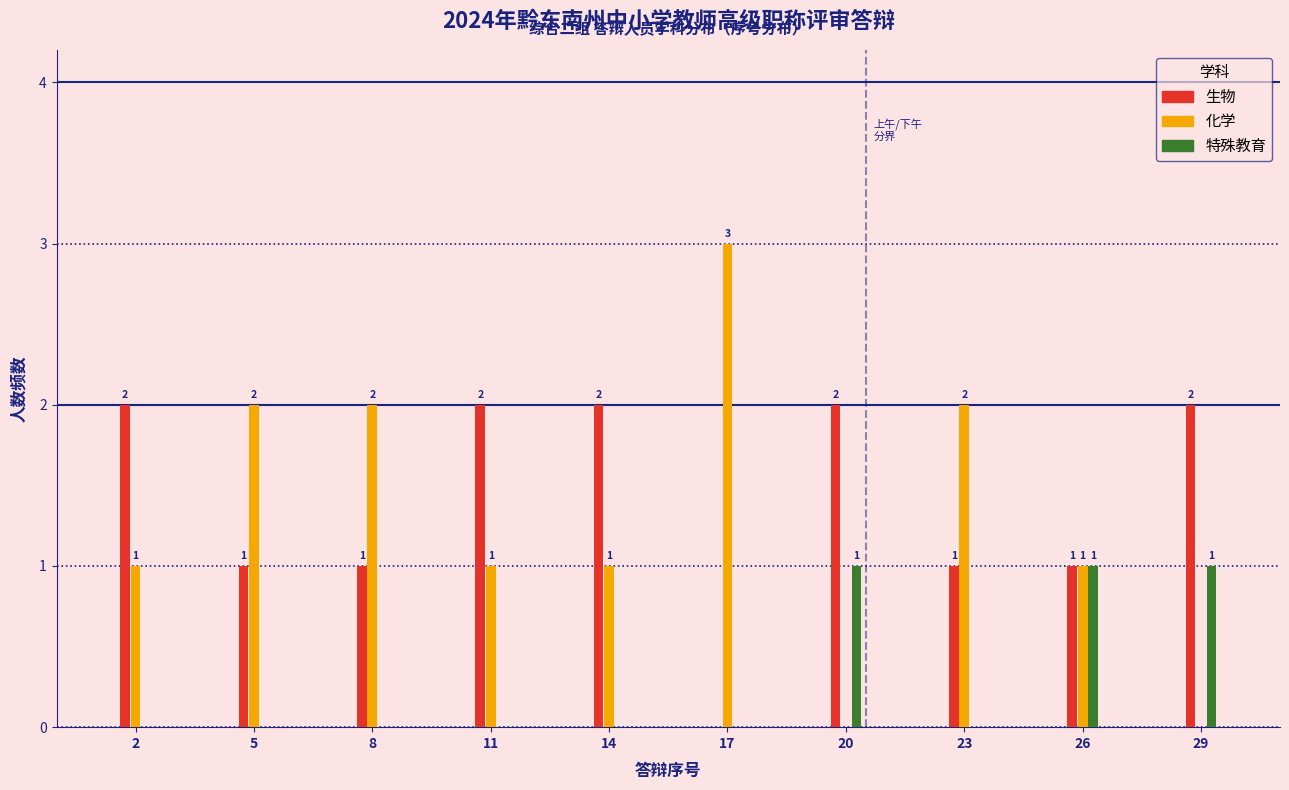

Reading left to right, extract all data points from this chart.

生物: 2=2	5=1	8=1	11=2	14=2	17=0	20=2	23=1	26=1	29=2
化学: 2=1	5=2	8=2	11=1	14=1	17=3	20=0	23=2	26=1	29=0
特殊教育: 2=0	5=0	8=0	11=0	14=0	17=0	20=1	23=0	26=1	29=1